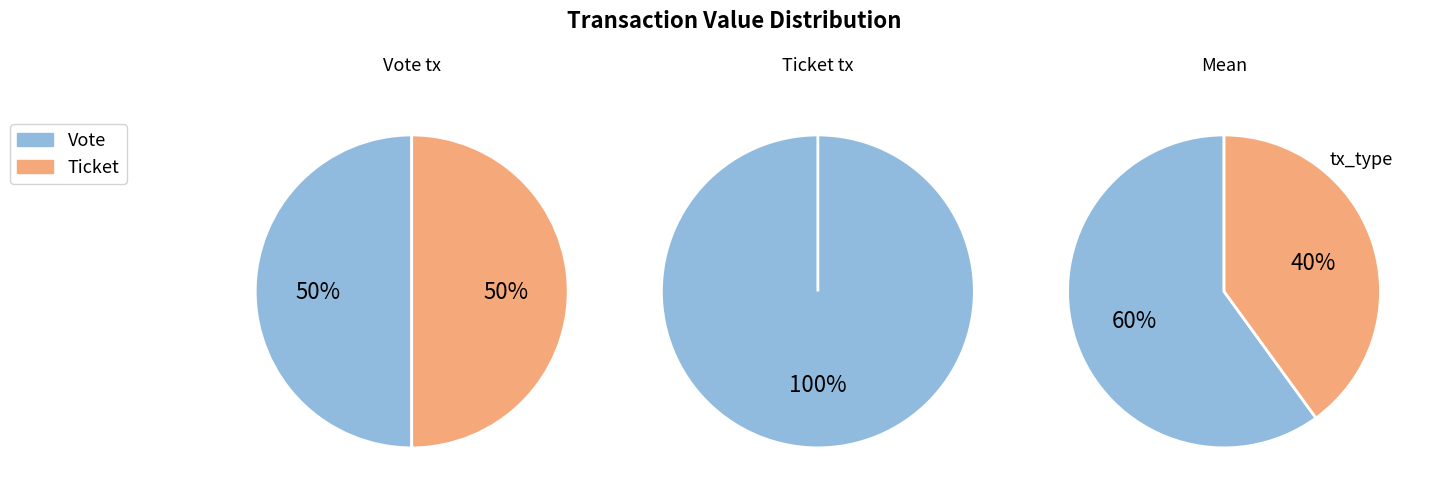

Which slice represents more than half of the pie?

Vote